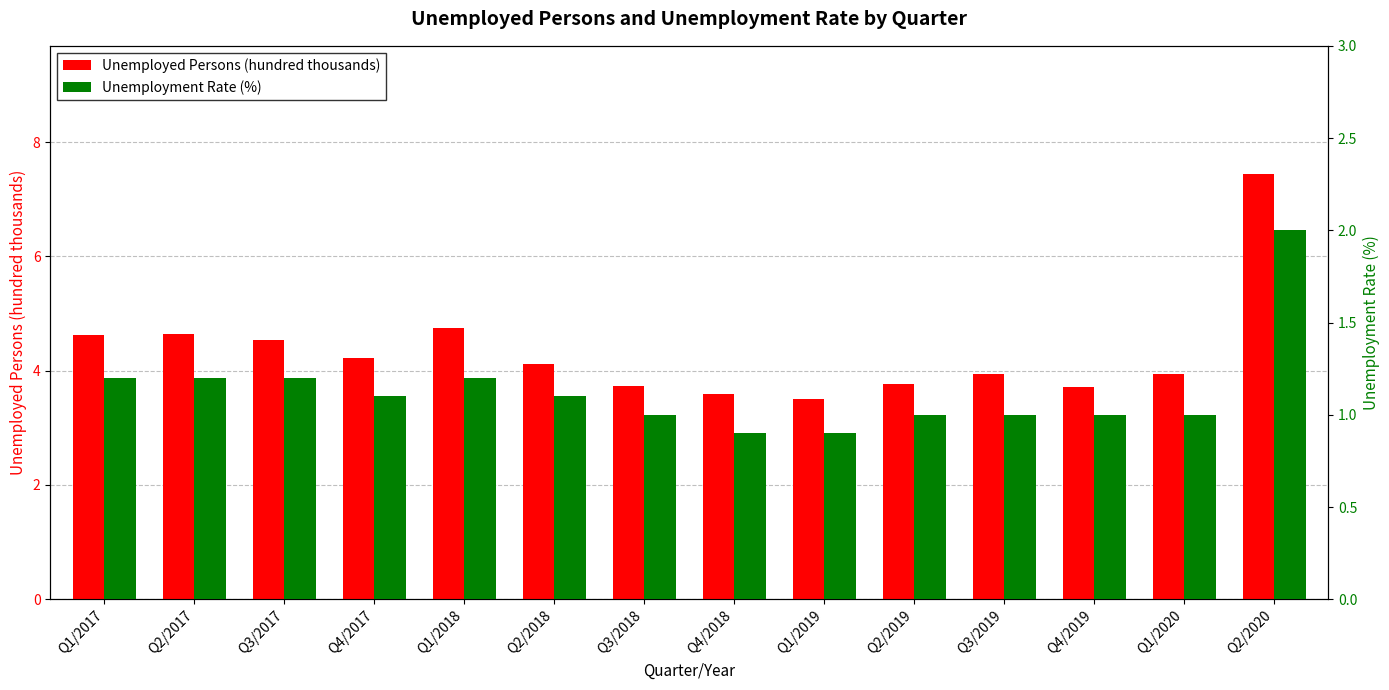

Where is Unemployed Persons (hundred thousands) nearest to the value 5?

Q1/2018